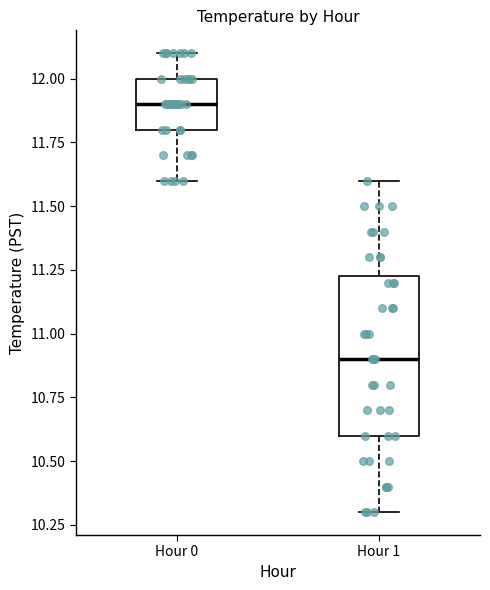

Reading left to right, transcribe this box plot: for each box, give where its median line is, the range the box spans, and where its two whiskers end, as read against the y-axis. The values are not printed on the chart, so give them approximately, as read against the axis.

Hour 0: median 11.90, box 11.80 to 12.00, whiskers 11.60 to 12.10
Hour 1: median 10.90, box 10.60 to 11.25, whiskers 10.30 to 11.60